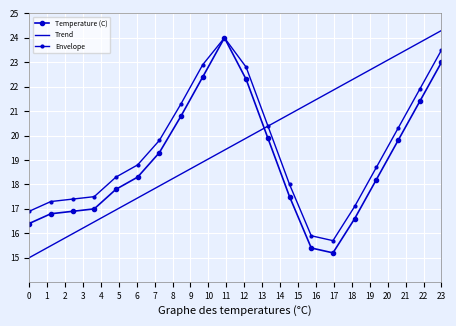

What is the sum of all Temperature (C) values?

379.0